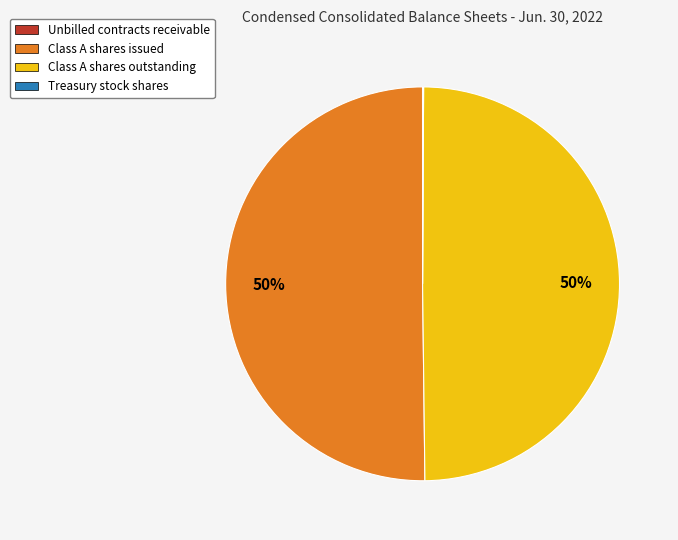

To the nearest percent, what percentage of the pie is Class A shares outstanding?

50%